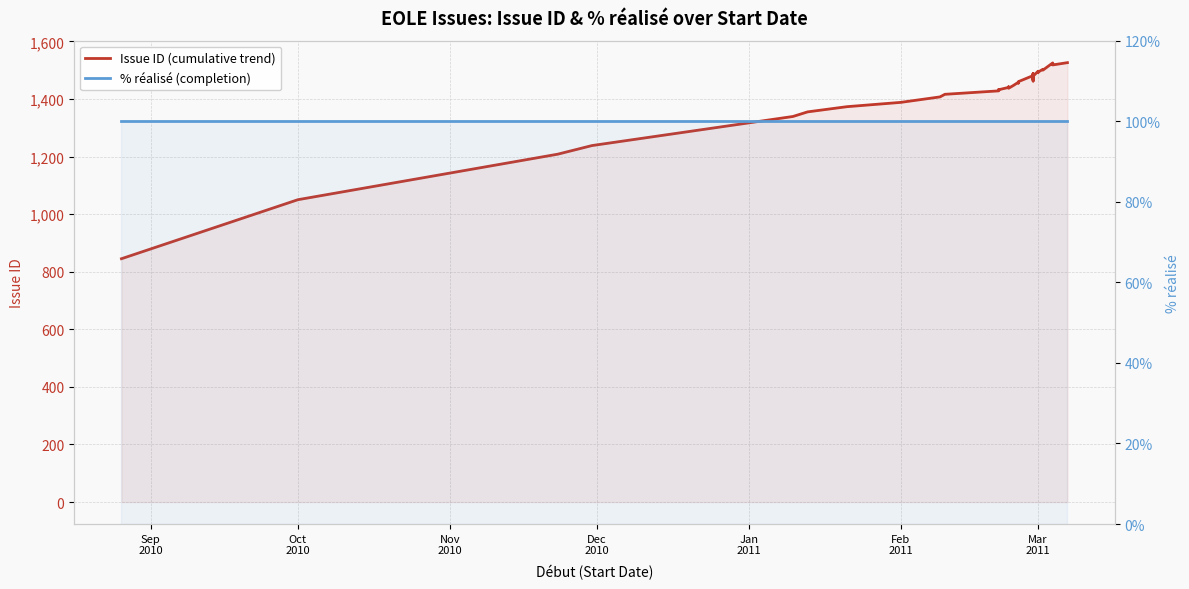

True or false: Issue ID (cumulative trend) and % réalisé (completion) intersect in this chart.

False